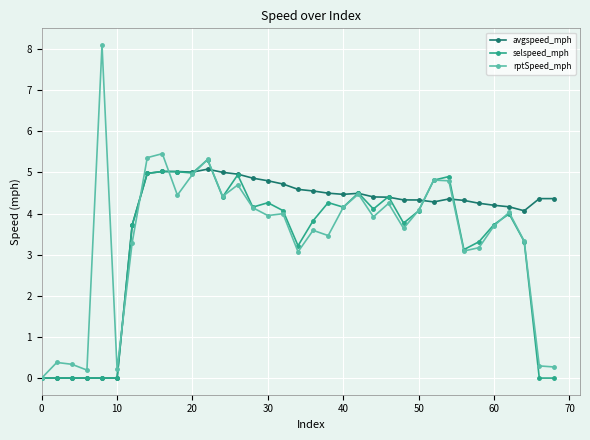

At how many categories does at least one series exceed 4?

29